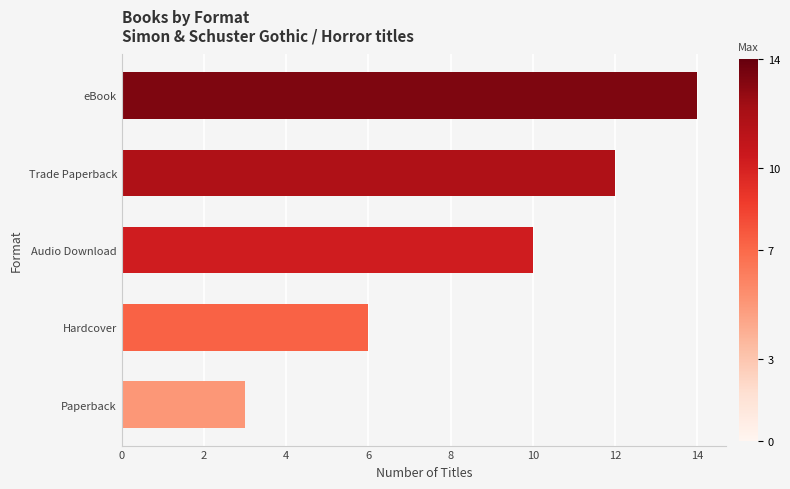

What is the smallest value displayed?

3